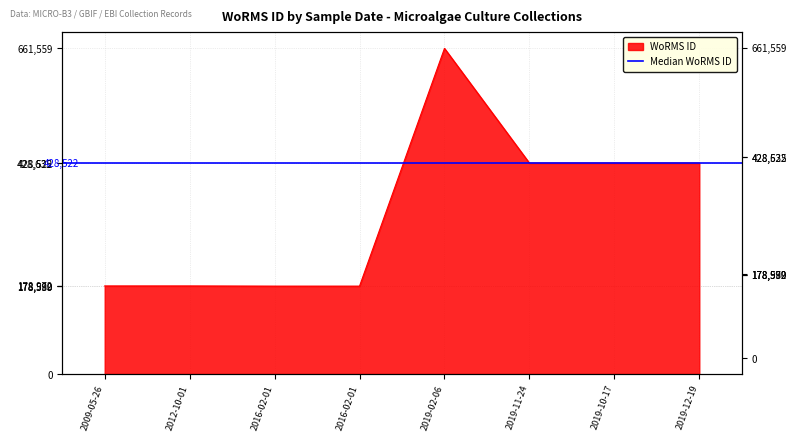

What is the sum of the values at 2016-02-01 and 2009-05-26?

357561